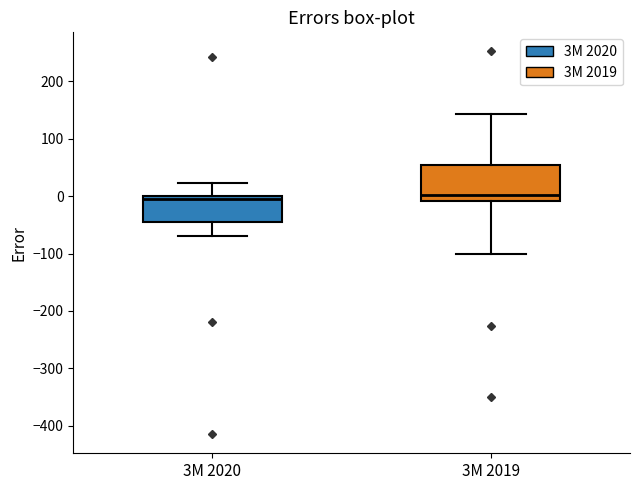

Where is the lower edge of the box for 3M 2020 on the y-axis? The values are not printed on the chart, so give them approximately, as read against the axis.

-40